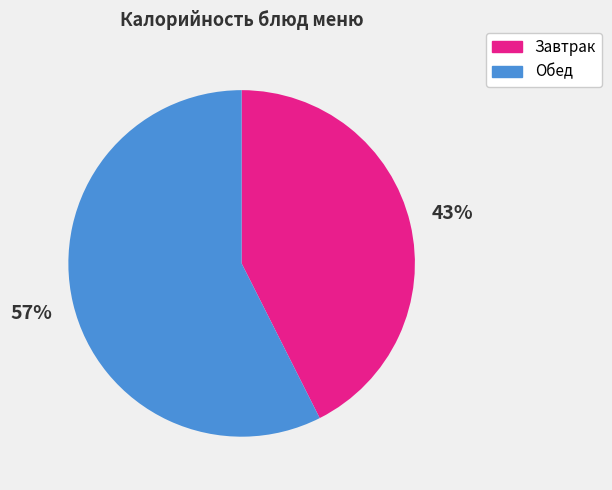

Which slice represents more than half of the pie?

Обед